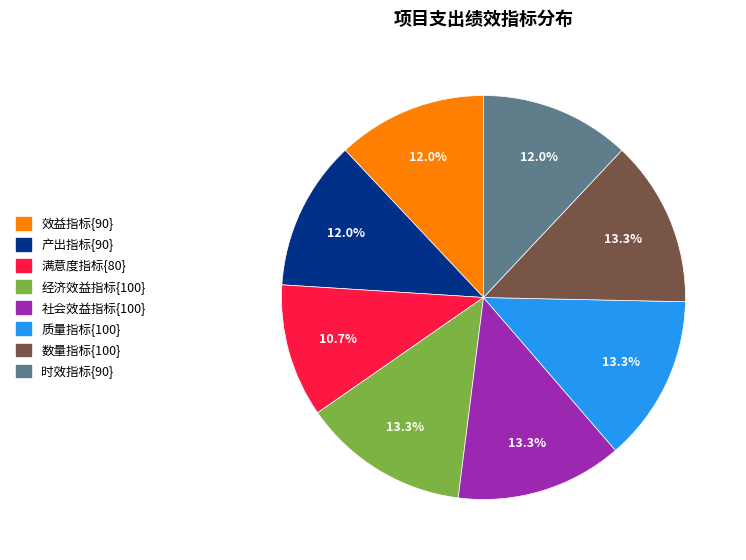

Is there any slice that represents more than half of the pie?

No